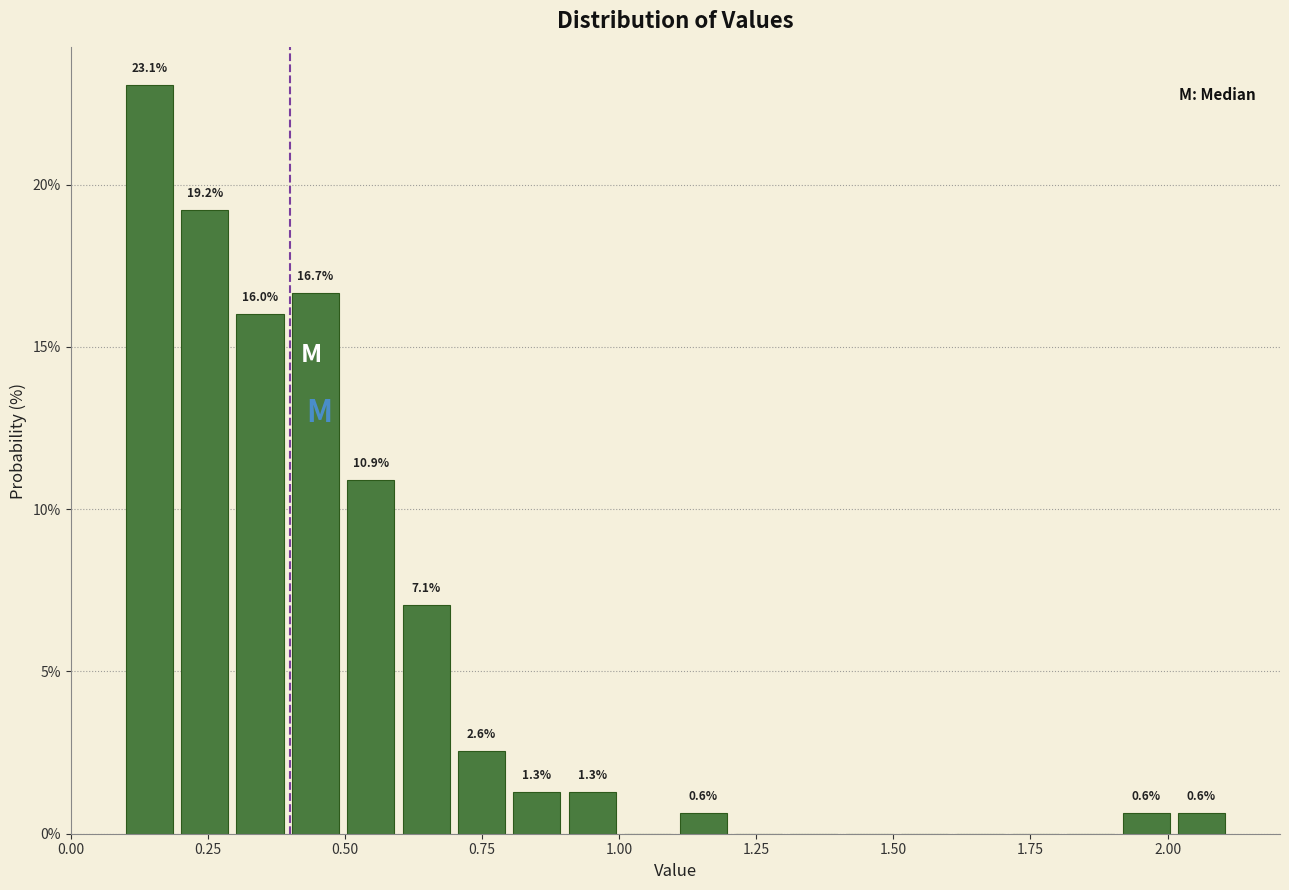

Read against the x-axis, roughly where is the centre of the tallest bar?

0.15